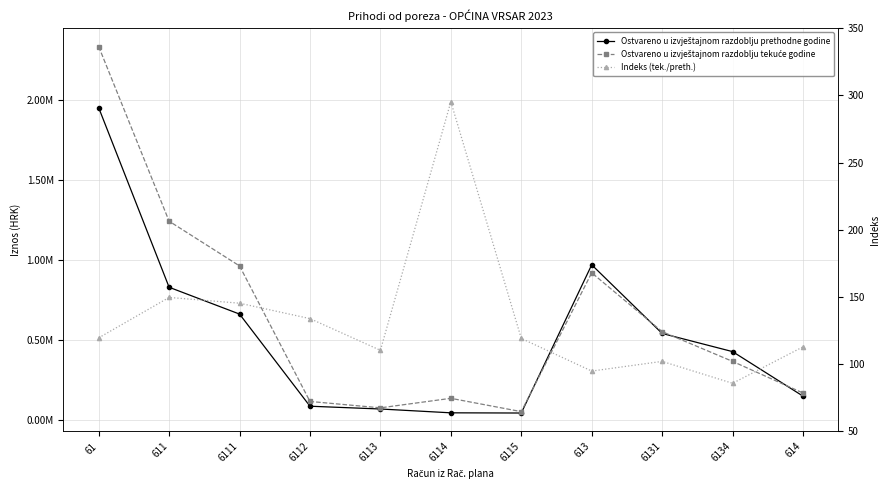

What position from the right is 611?

10